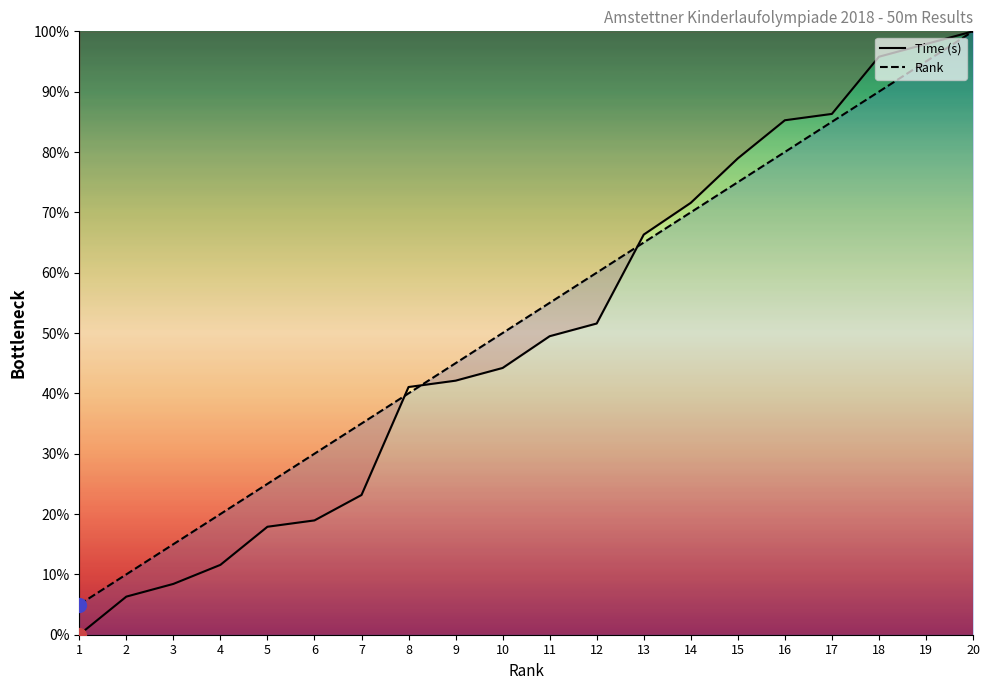

True or false: Time (s) and Rank intersect in this chart.

True